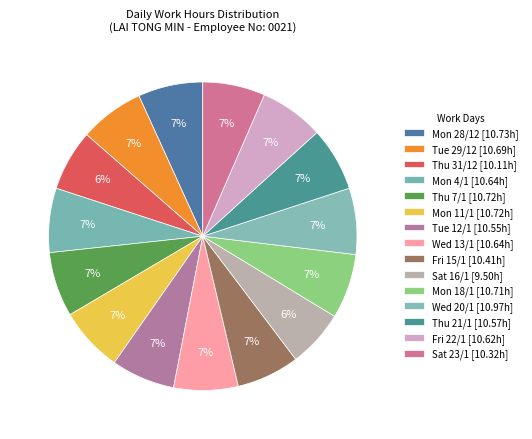

What percentage is the Sat 23/1 slice, to the nearest percent?

7%